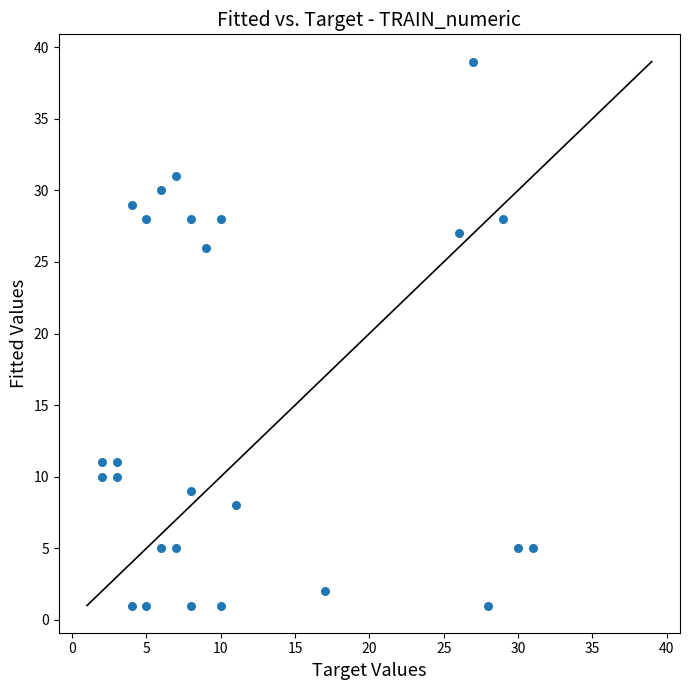

What Y value in the scatter plot is closest to 20?

26